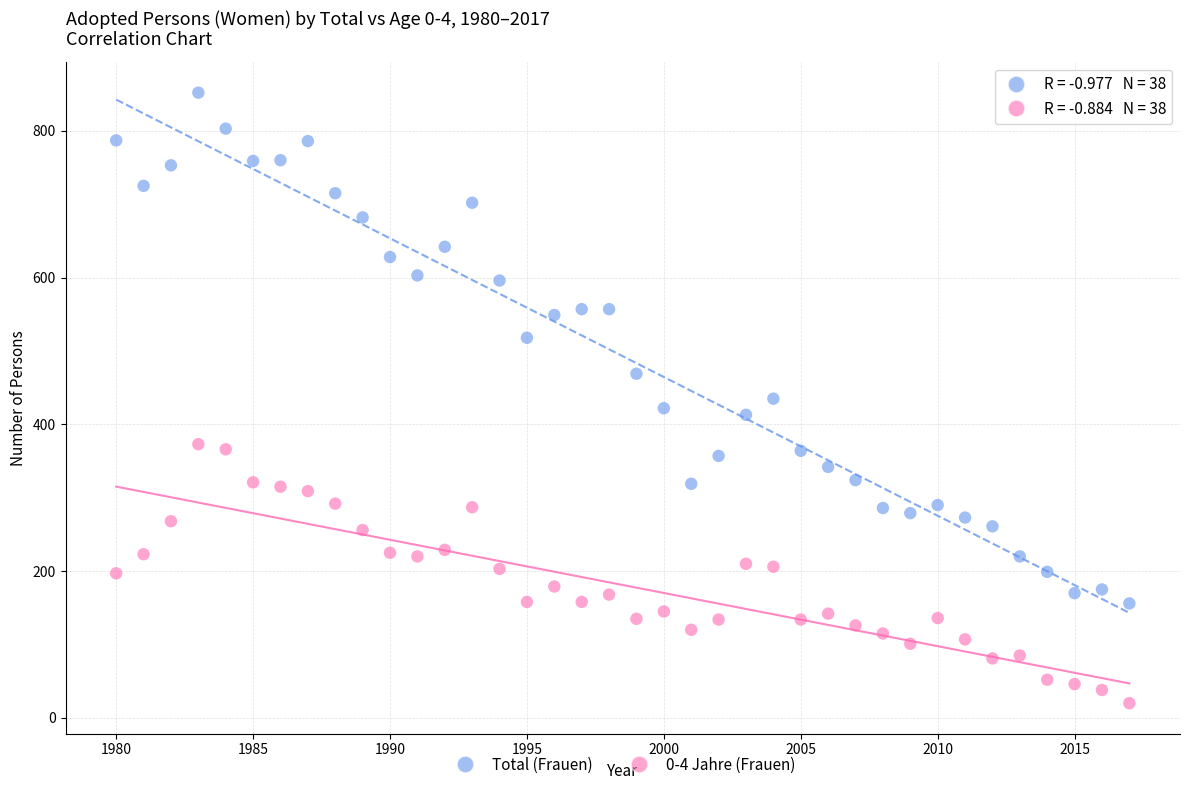

Which series reaches the maximum Y coordinate?

Total (Frauen)